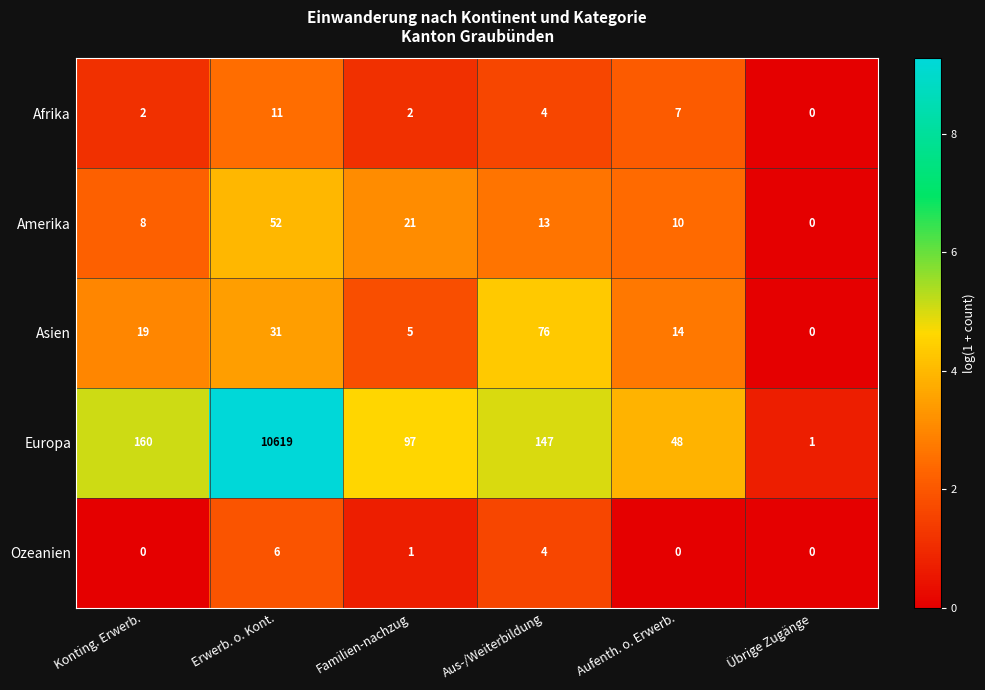

Where is Ozeanien nearest to the value 3?

Aus-/Weiterbildung